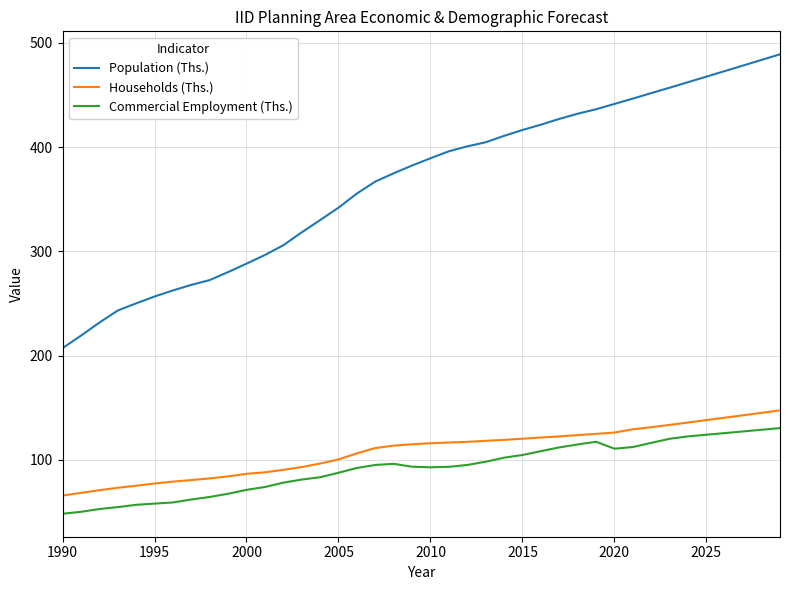

What is the difference between the maximum and minimum values in the Commercial Employment (Ths.) series?

82.2